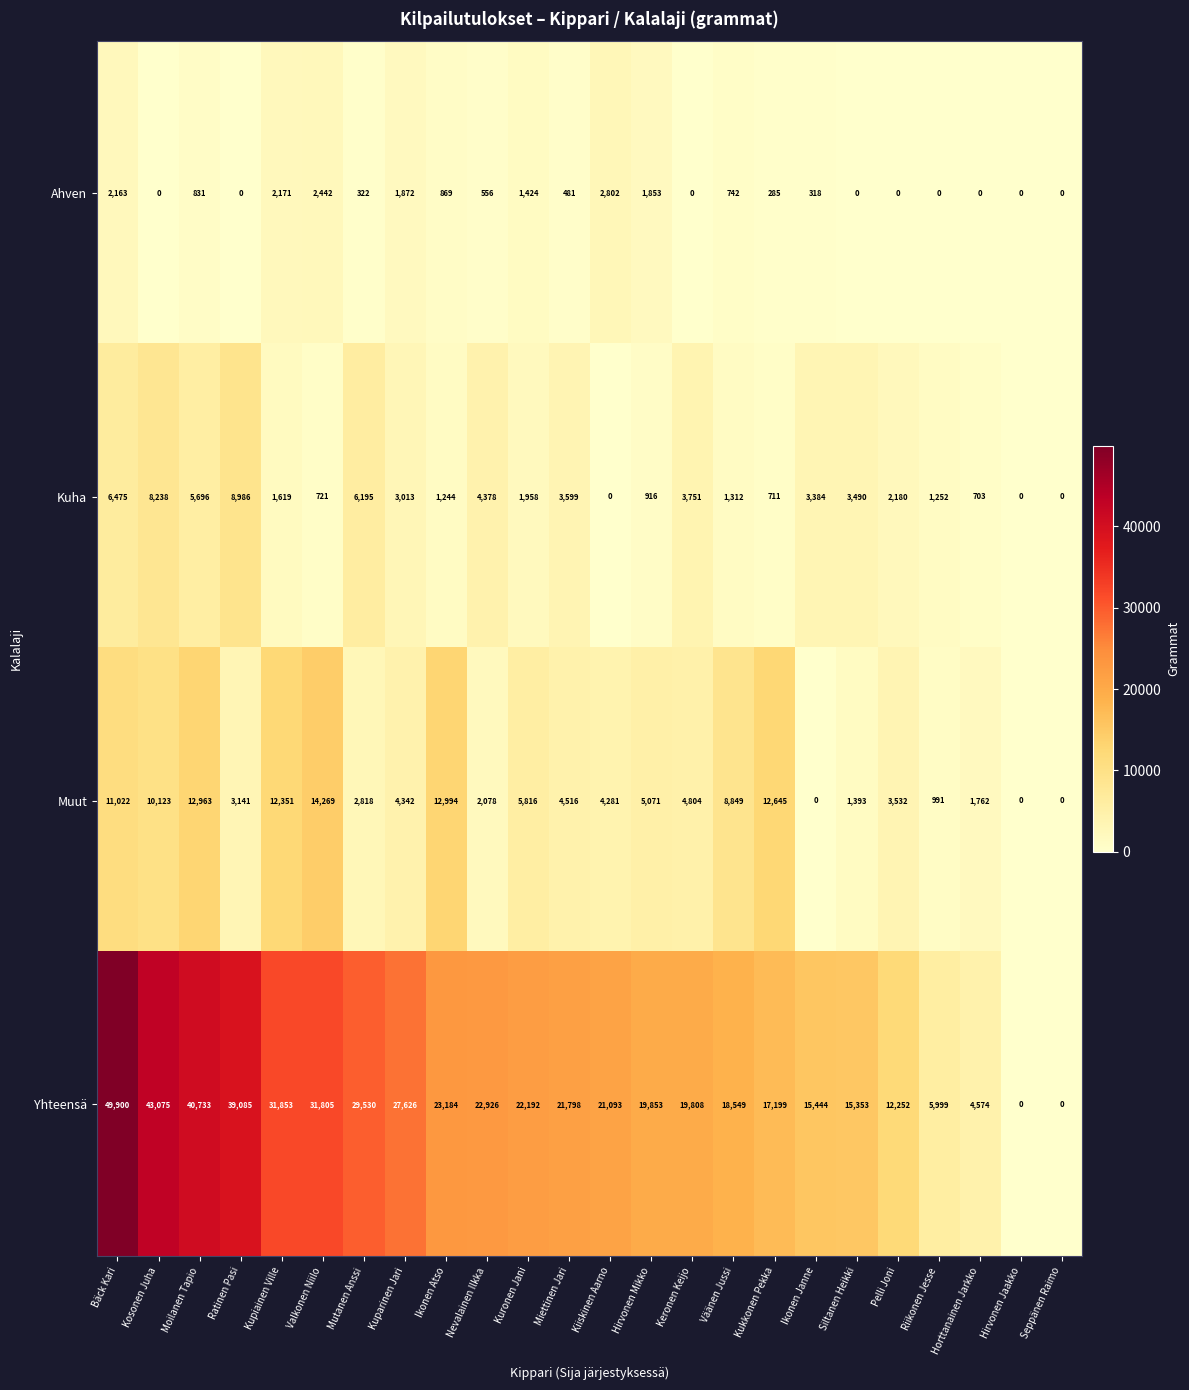

The value of Ahven at Horttanainen Jarkko is 0. True or false?

True